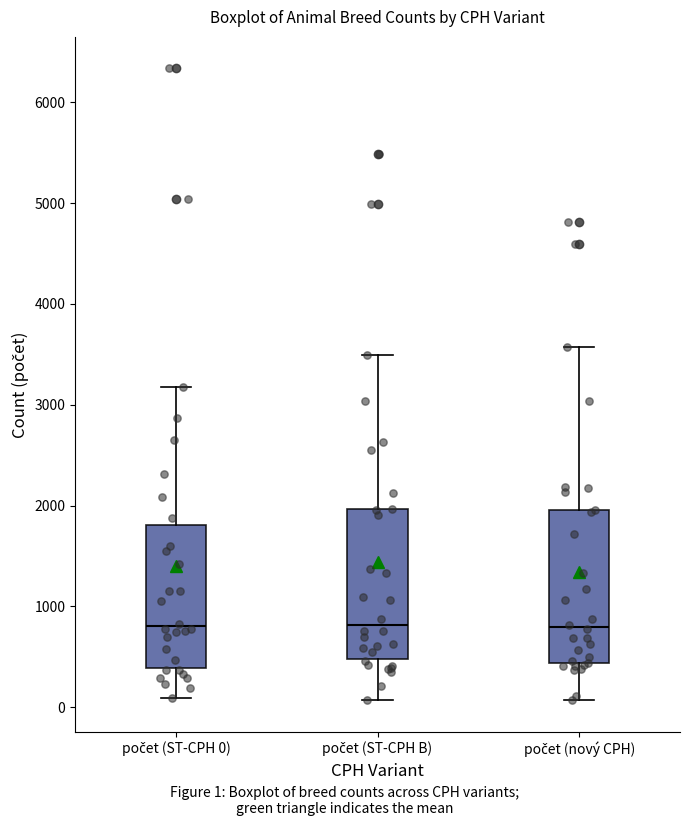

Reading left to right, transcribe this box plot: for each box, give where its median line is, the range the box spans, and where its two whiskers end, as read against the y-axis. The values are not printed on the chart, so give them approximately, as read against the axis.

počet (ST-CPH 0): median 800, box 400 to 1800, whiskers 100 to 3200
počet (ST-CPH B): median 800, box 500 to 2000, whiskers 100 to 3500
počet (nový CPH): median 800, box 400 to 2000, whiskers 100 to 3600